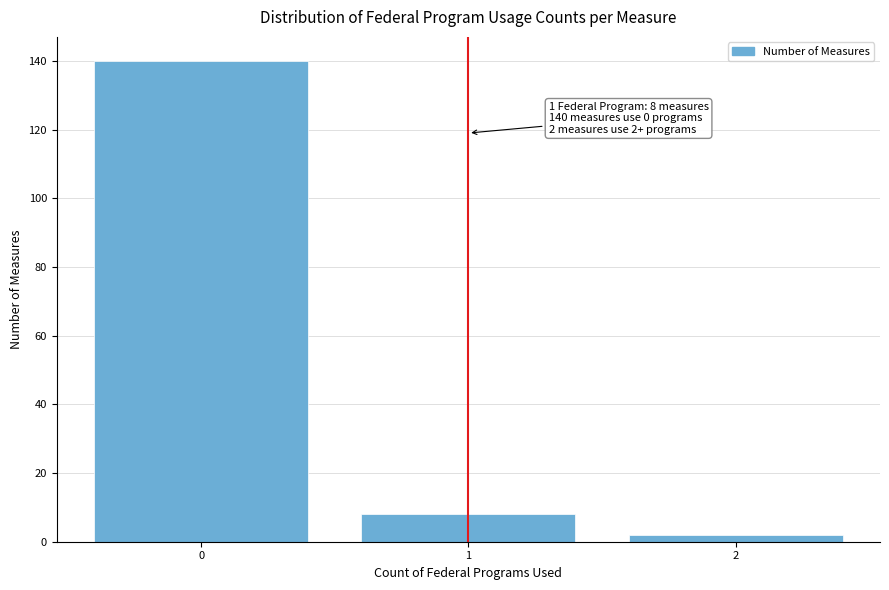

Reading right to left, list all the values displayed in this chart.

2	8	140